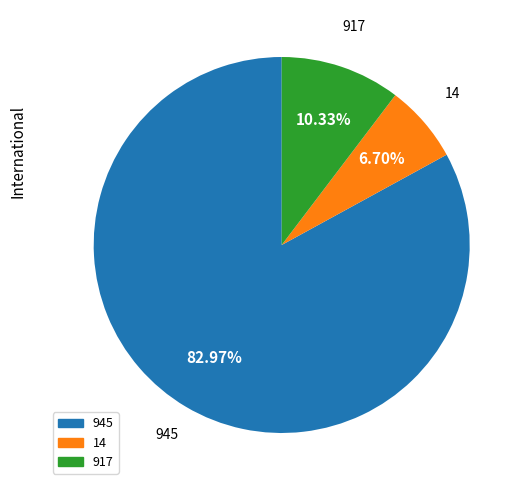

Is the sum of 14 and 917 greater than half?

No